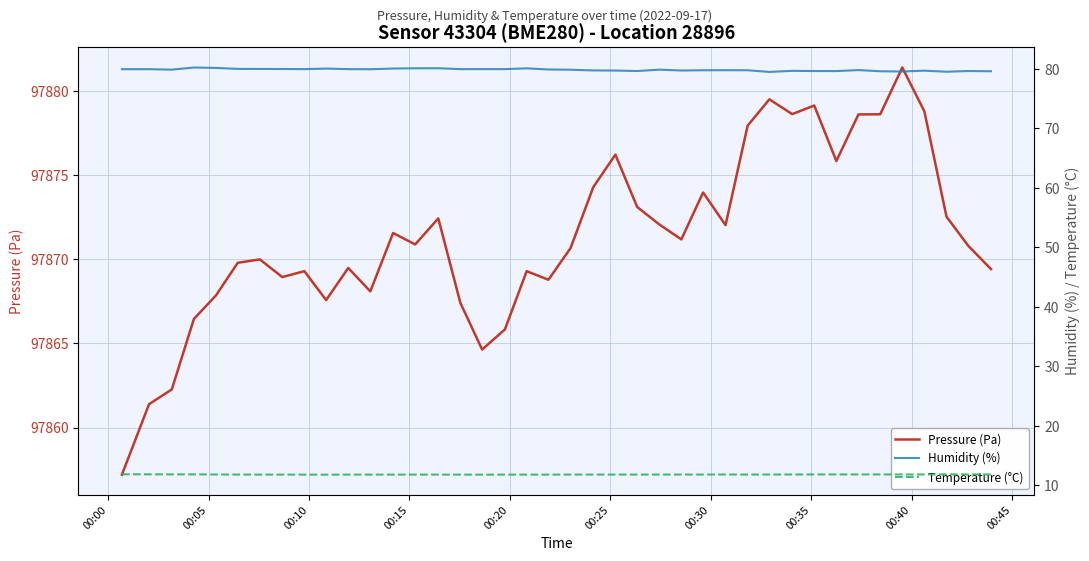

Count the Temperature (°C) values in the range 11 to 12.

40